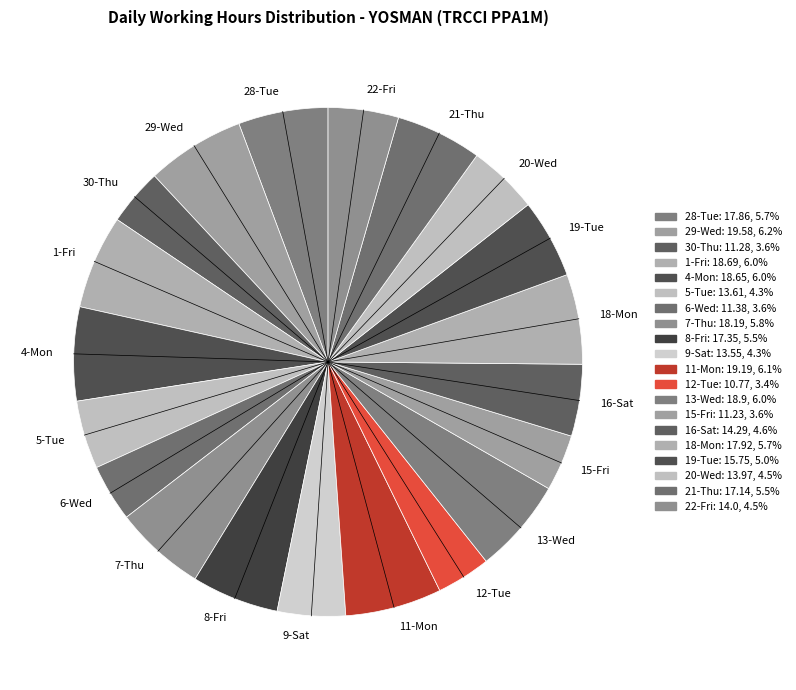

Does 29-Wed account for over 50% of the chart?

No